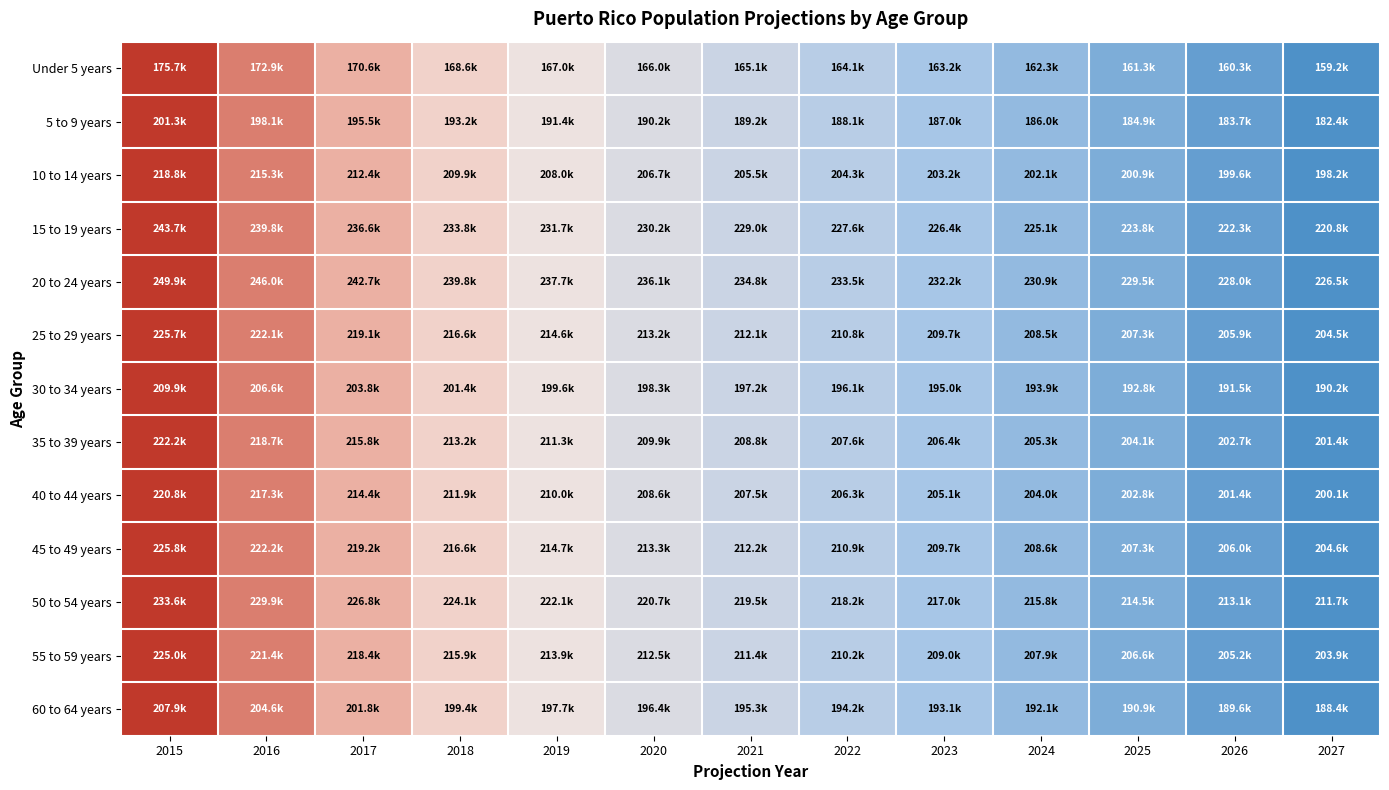

At how many categories does at least one series exceed 0?

12